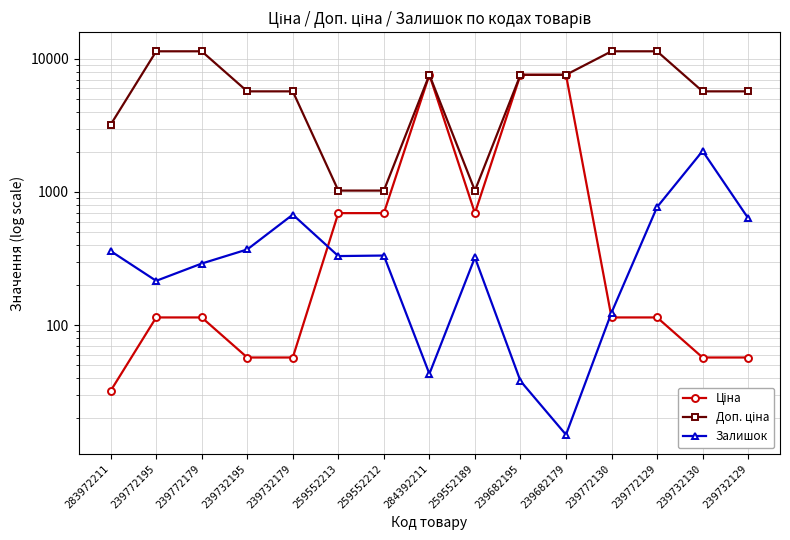

Which series has the largest total across all categories?

Доп. ціна